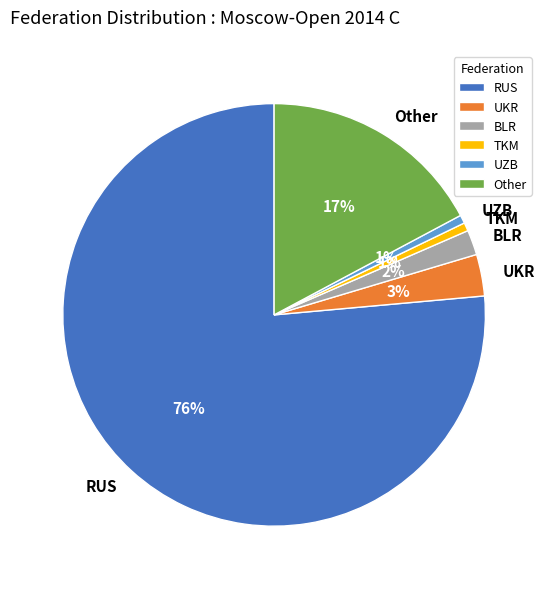

How many slices are in this pie chart?

6